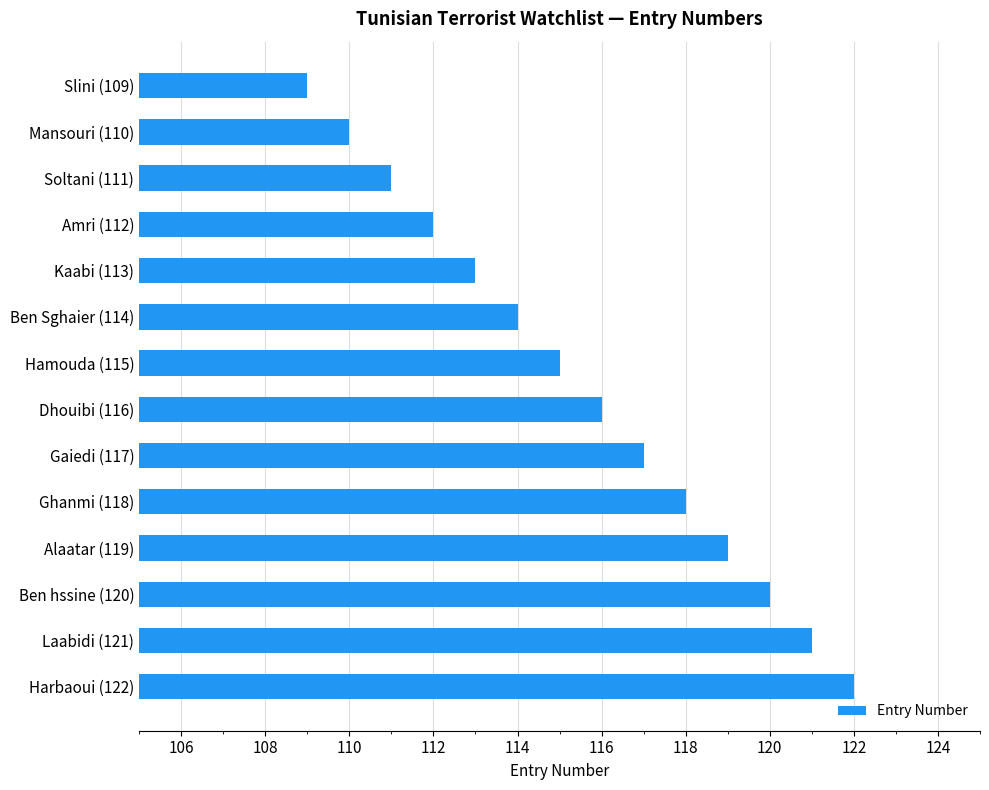

What is the greatest value displayed?

122